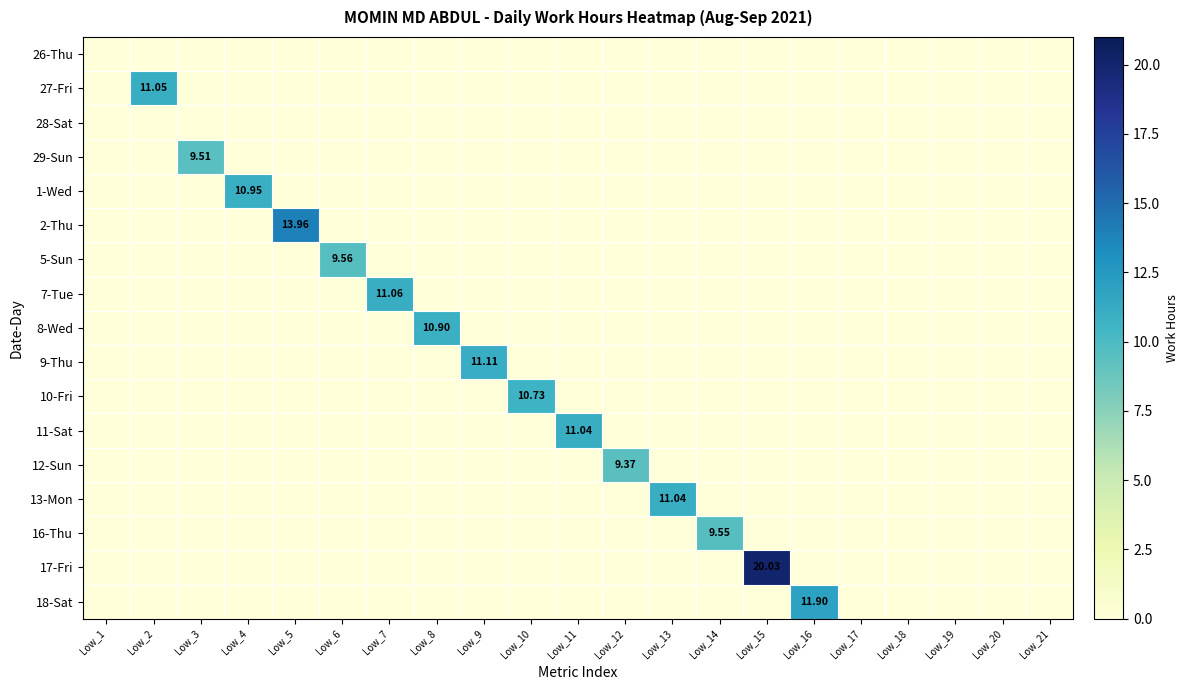

The value of 10-Fri at Low_19 is 0.0. True or false?

True